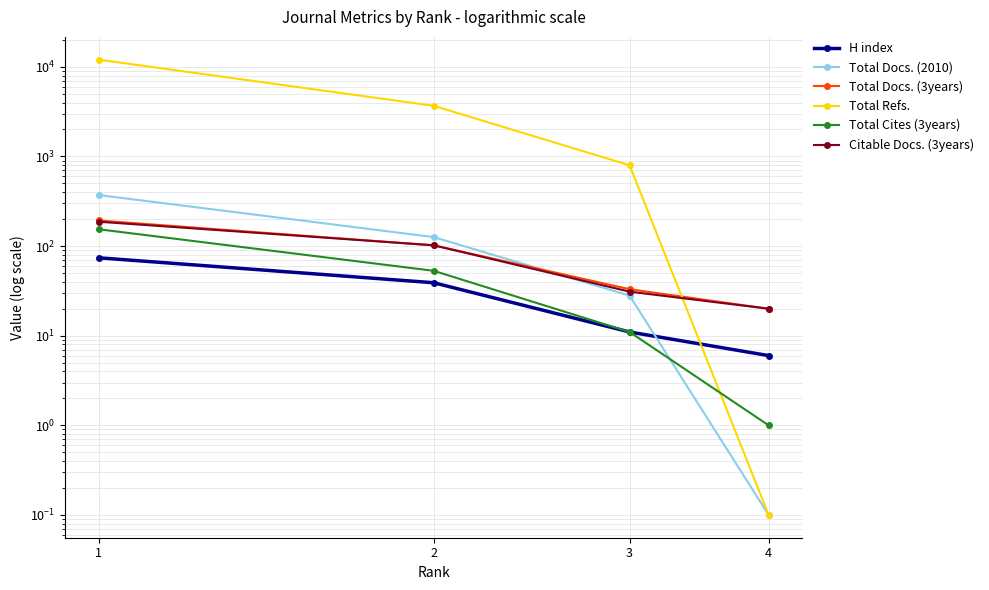

What is the difference between the Citable Docs. (3years) values at 1 and 3?

156.0